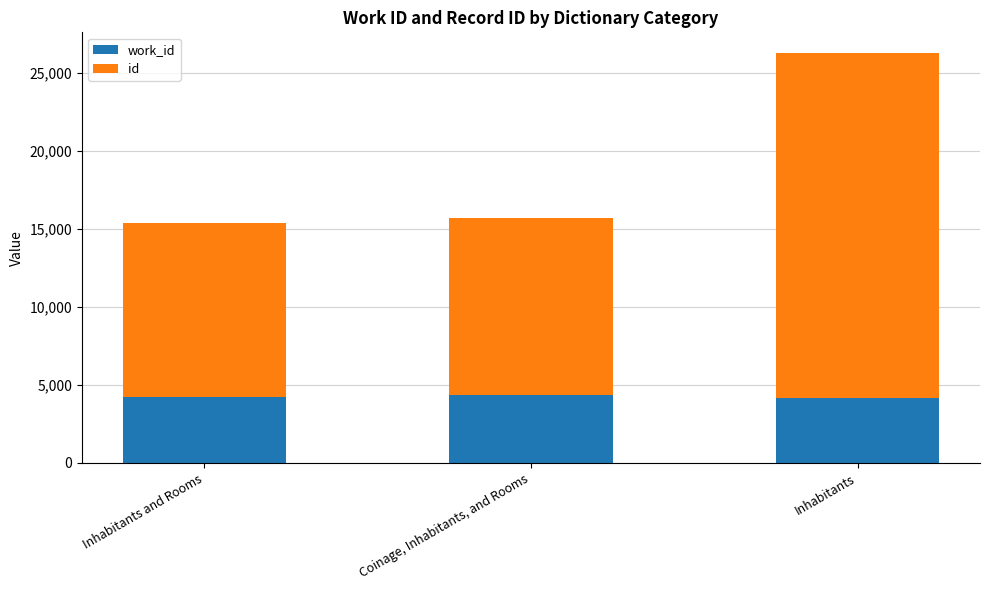

What is the total value across all series at Inhabitants and Rooms?

15351